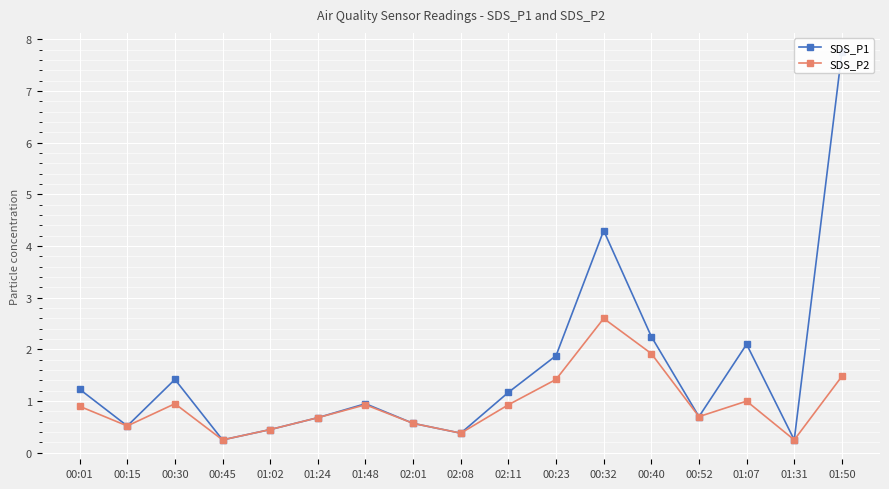

The SDS_P2 series shows 1.5 at 00:30. True or false?

False